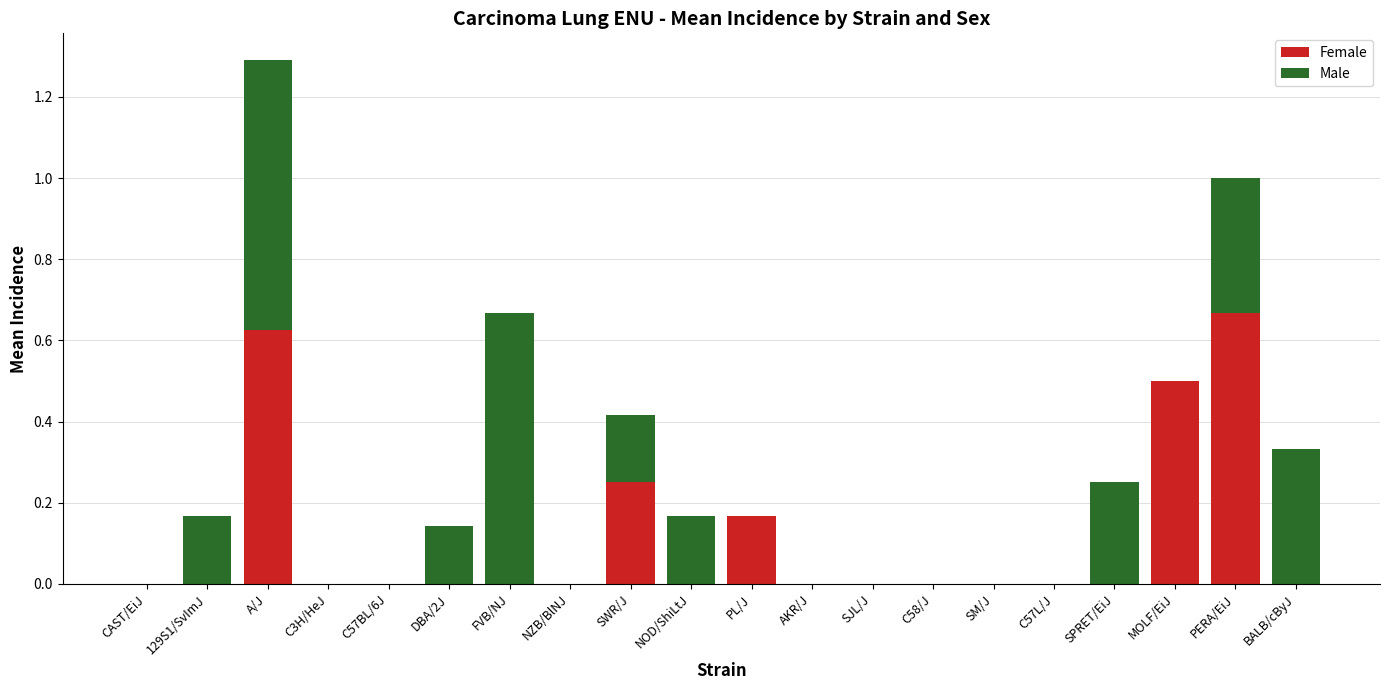

What are all the series names shown in the legend?

Female, Male